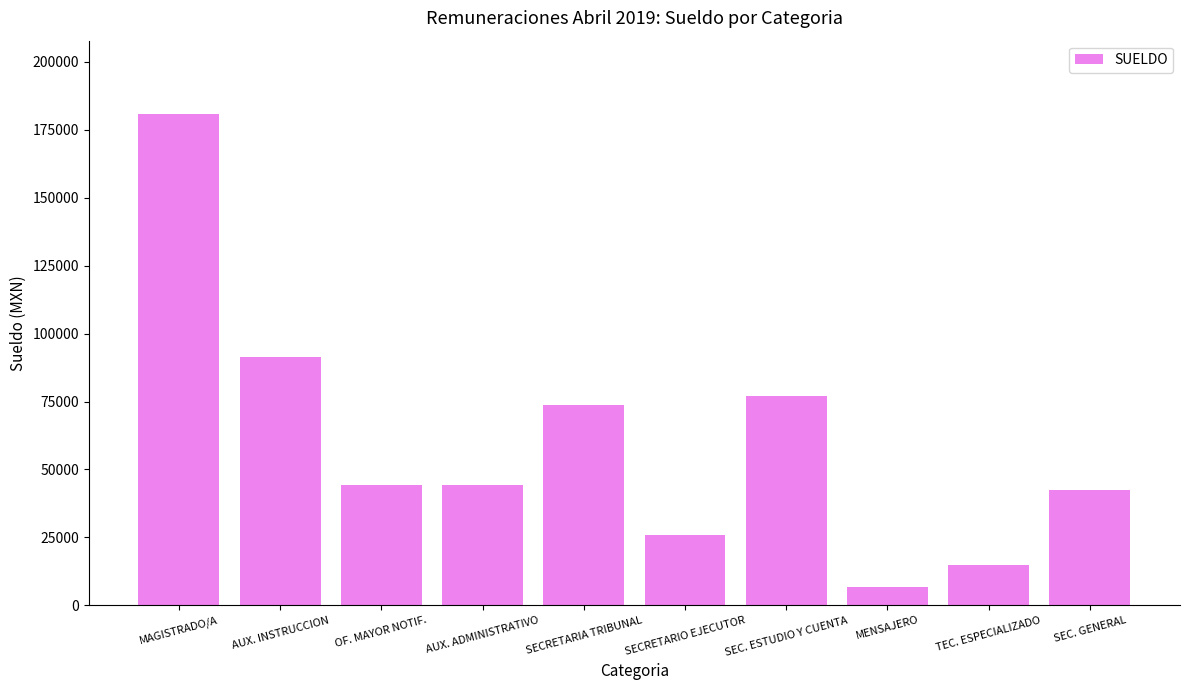

What is the maximum value shown in the chart?

180707.0